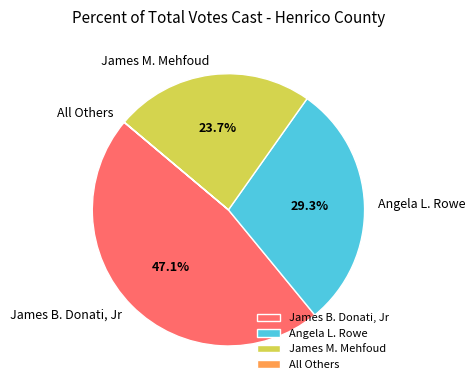

The James B. Donati, Jr slice represents 47% of the pie. True or false?

True